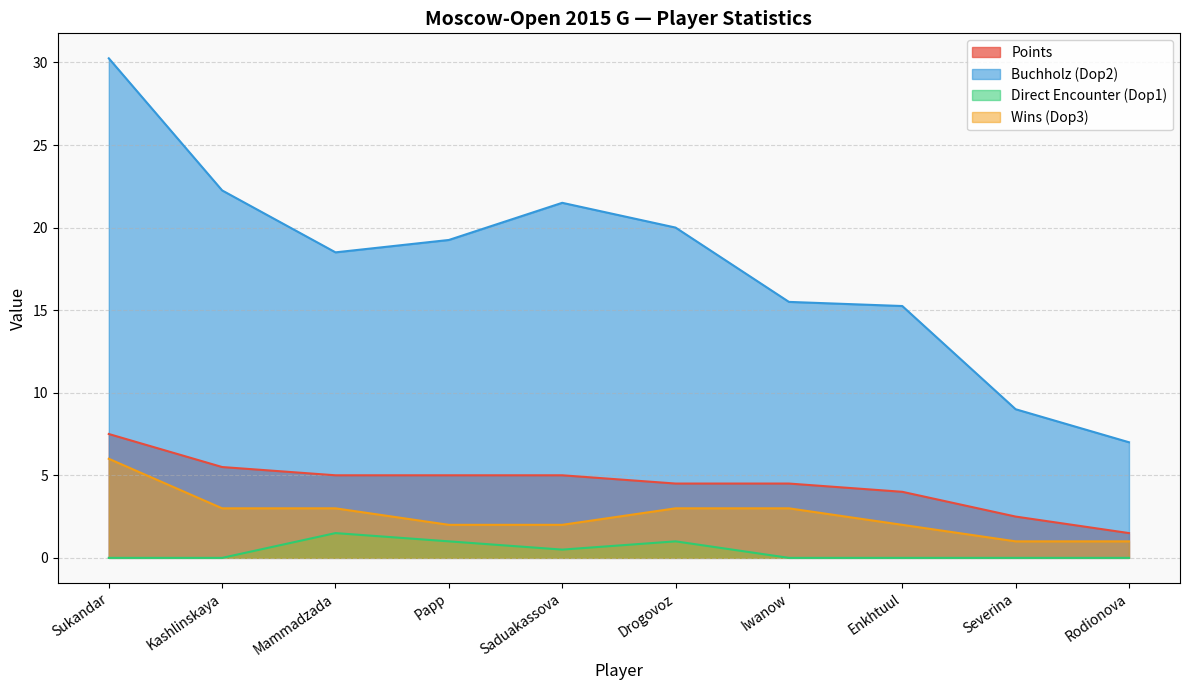

What is the average value of the Points series?

4.5